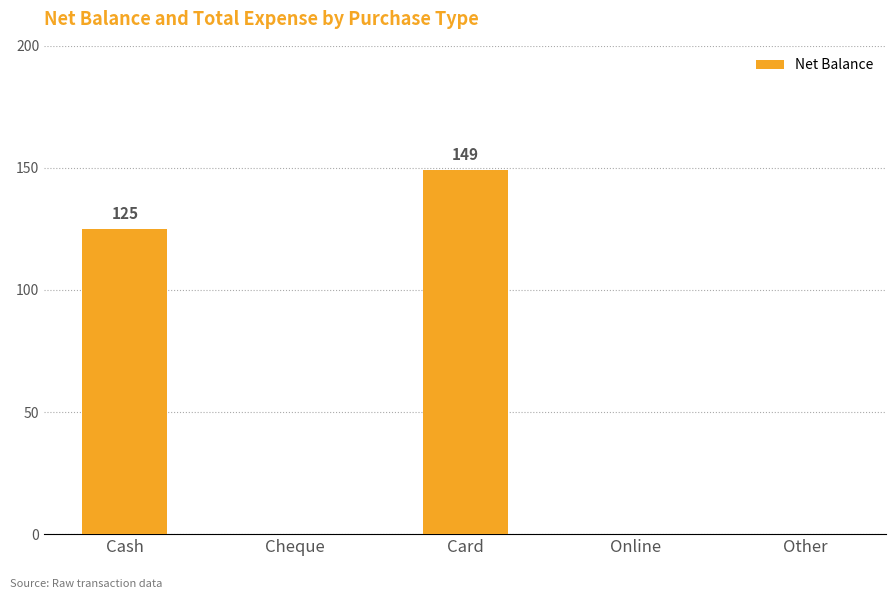

How many data points does each series have?

5